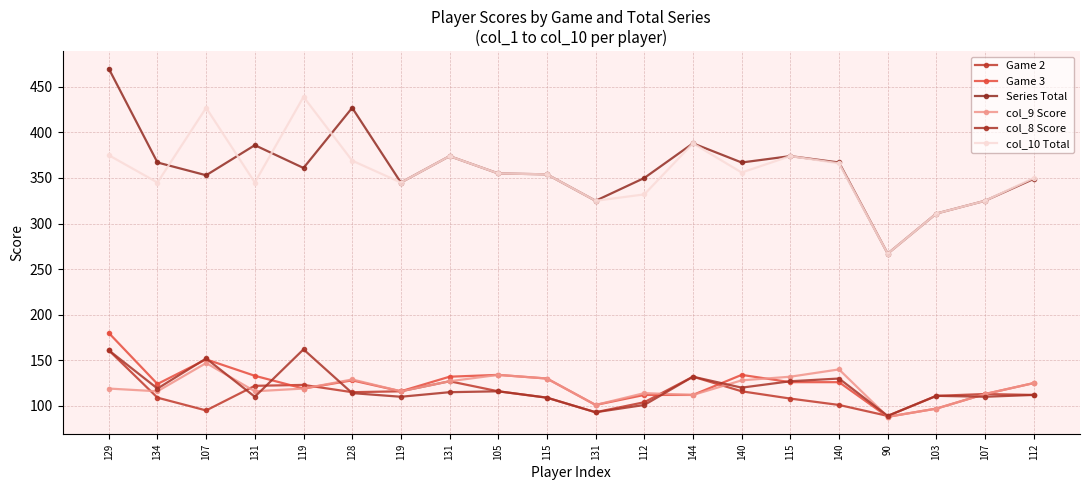

How many lines are shown in the chart?

6